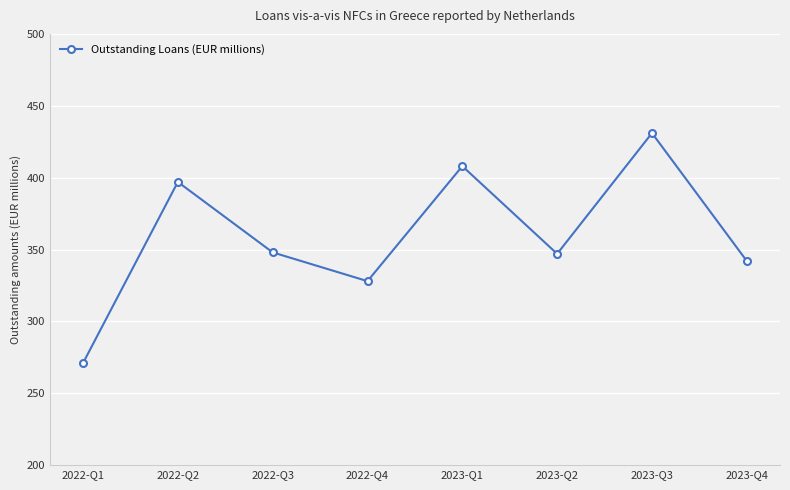

How many interior local valleys (lower than both neighbors) does the data have?

2